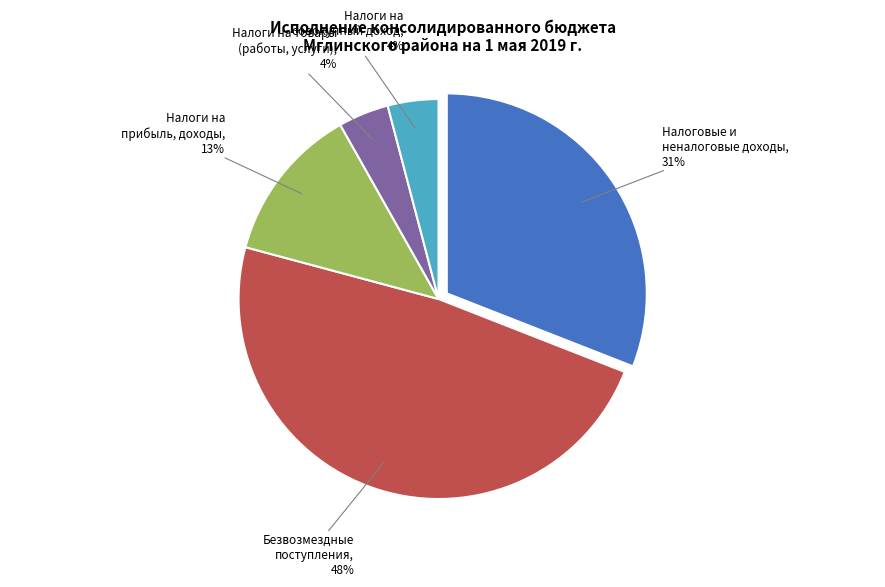

Does any single category account for the majority?

No